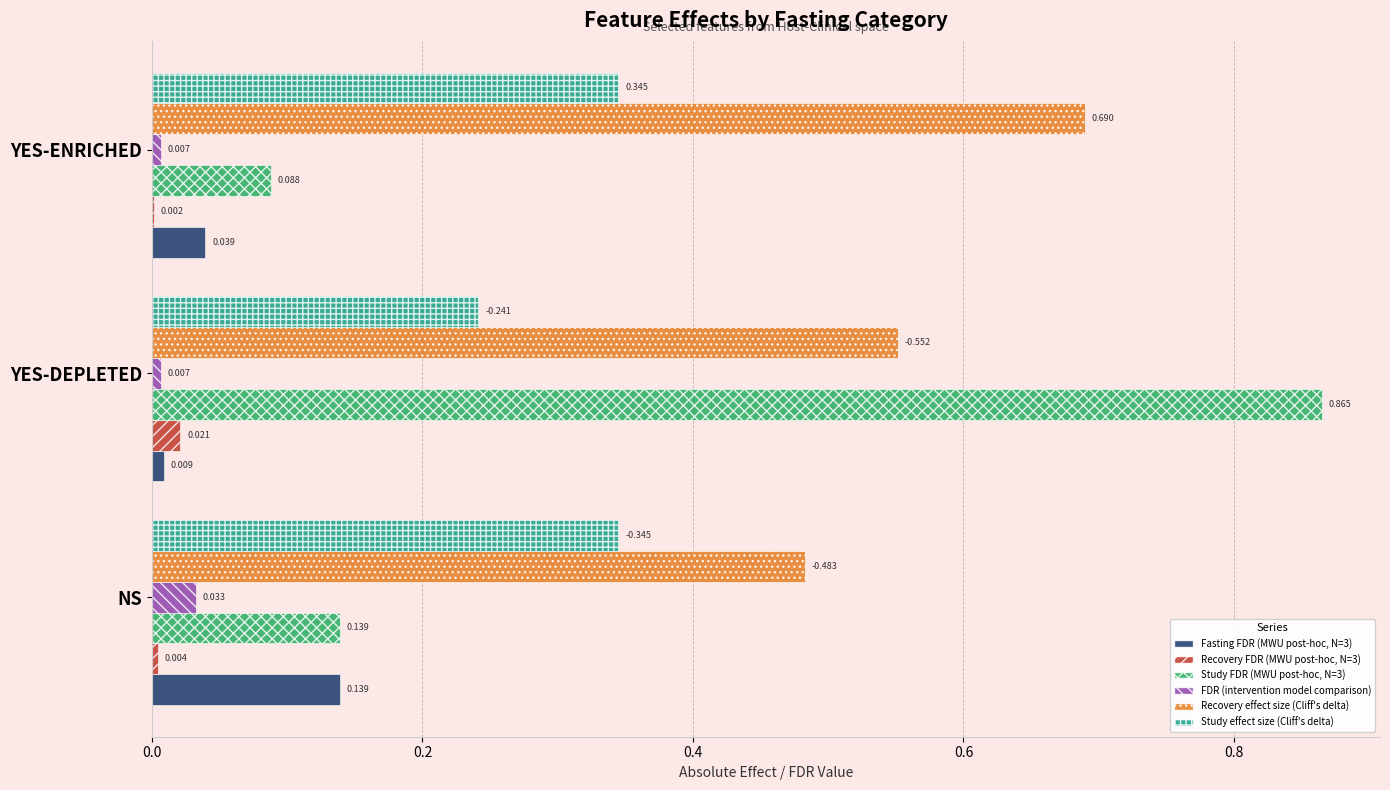

Which series has the largest total across all categories?

Recovery effect size (Cliff's delta)